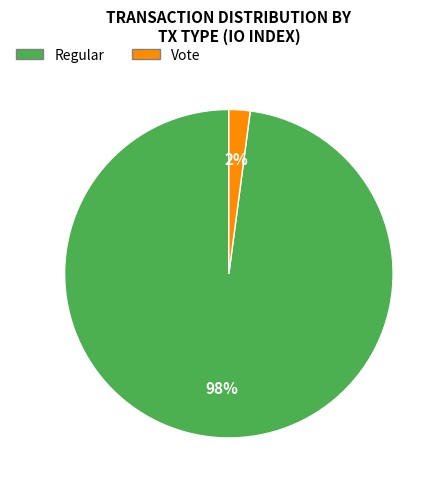

To the nearest percent, what is the average slice percentage?

50%